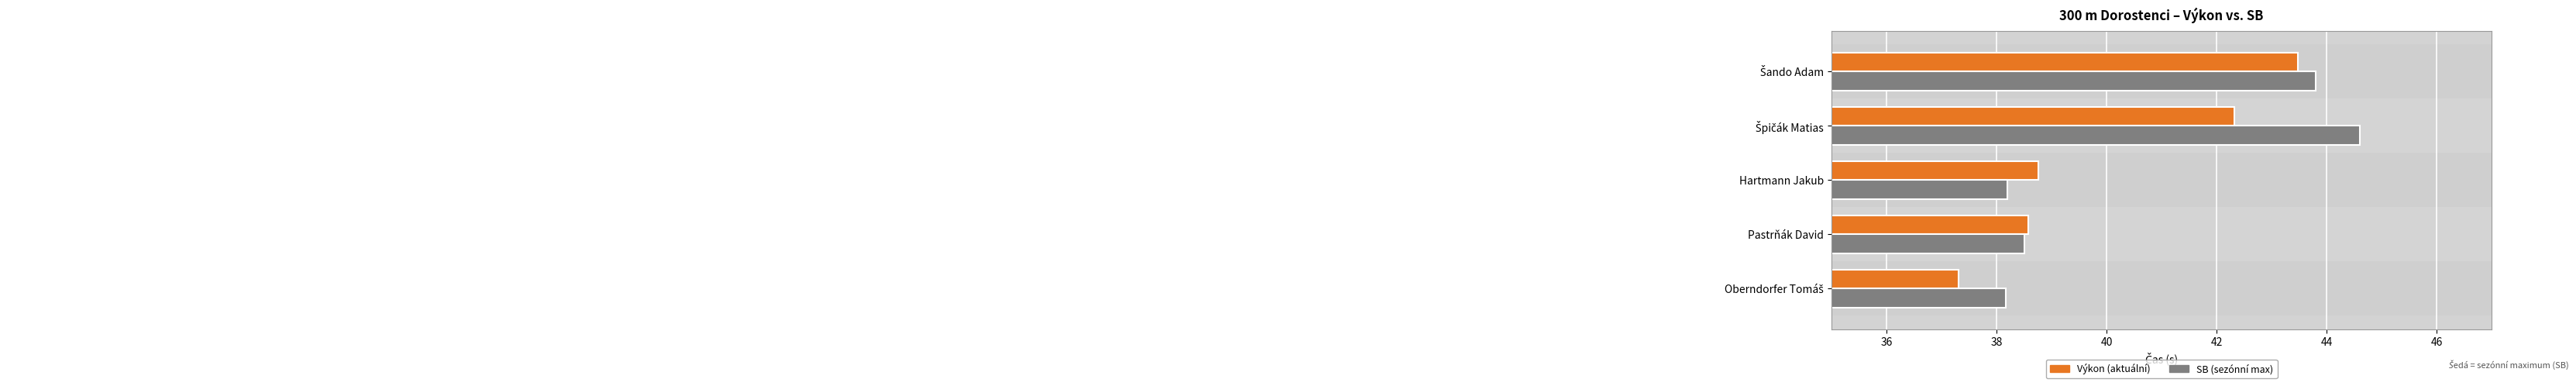

What is the total value across all series at Hartmann Jakub?

77.0